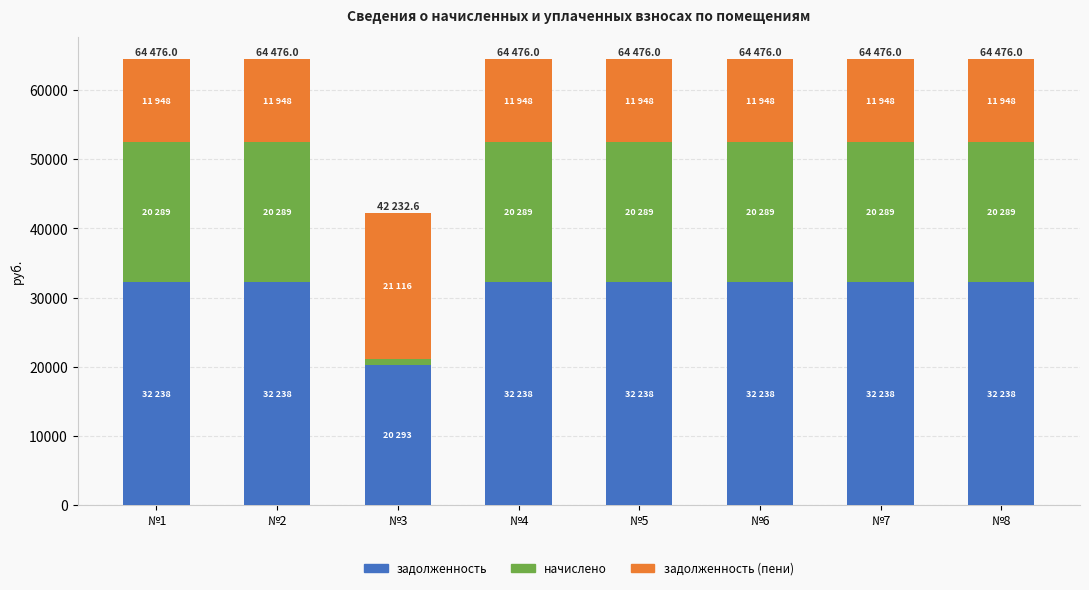

What is the total value across all series at №8?

64476.0